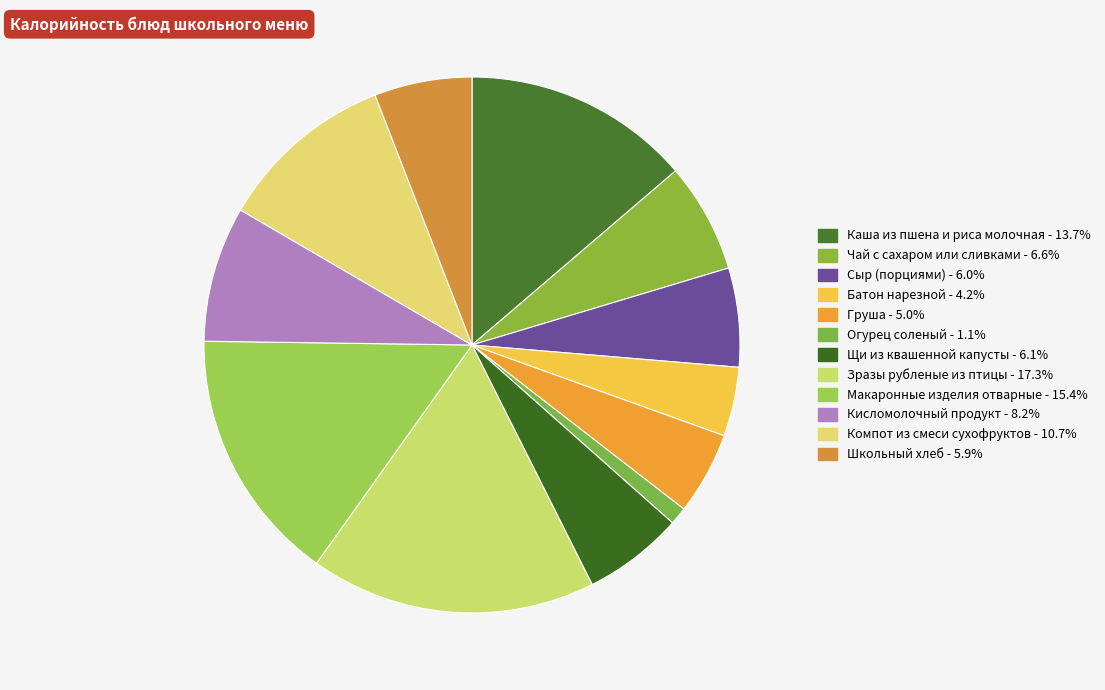

How many segments does this pie chart have?

12